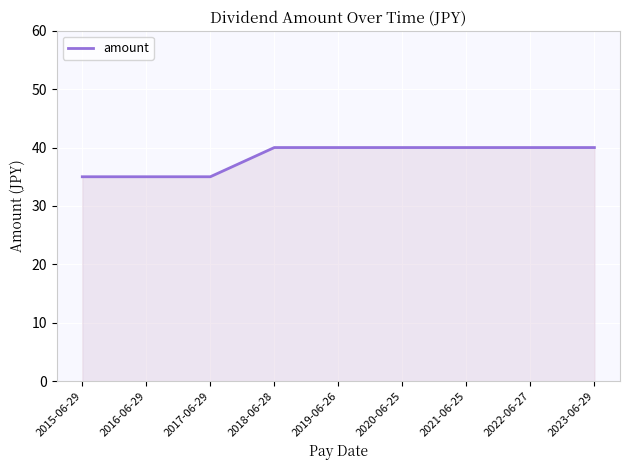

Does the chart display data point markers on the line(s)?

No